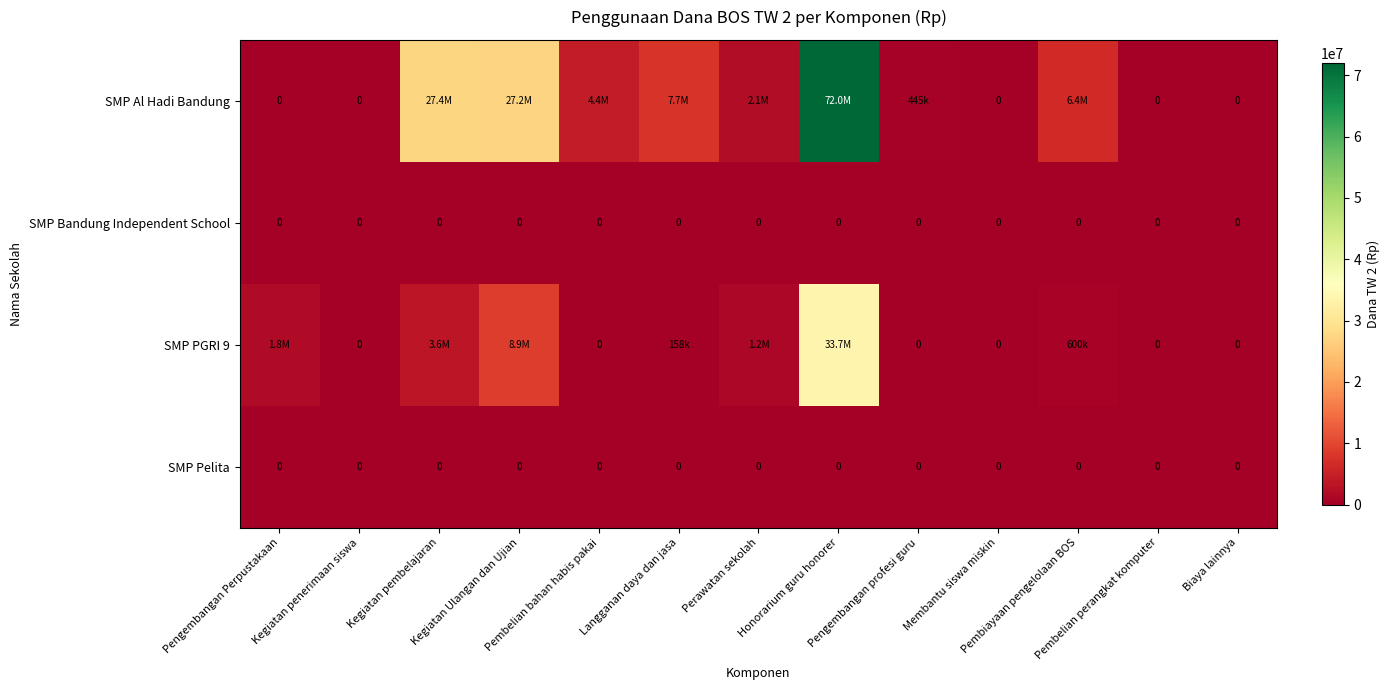

What is the maximum value shown in the chart?

72019500